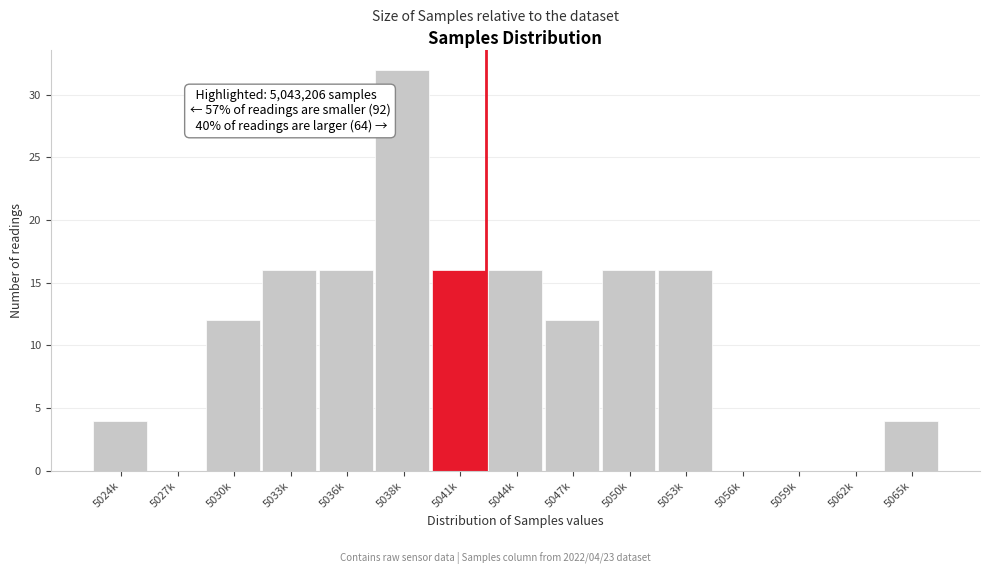

Reading left to right, extract all data points from this chart.

5024k=4	5027k=0	5030k=12	5033k=16	5036k=16	5038k=32	5041k=16	5044k=16	5047k=12	5050k=16	5053k=16	5056k=0	5059k=0	5062k=0	5065k=4